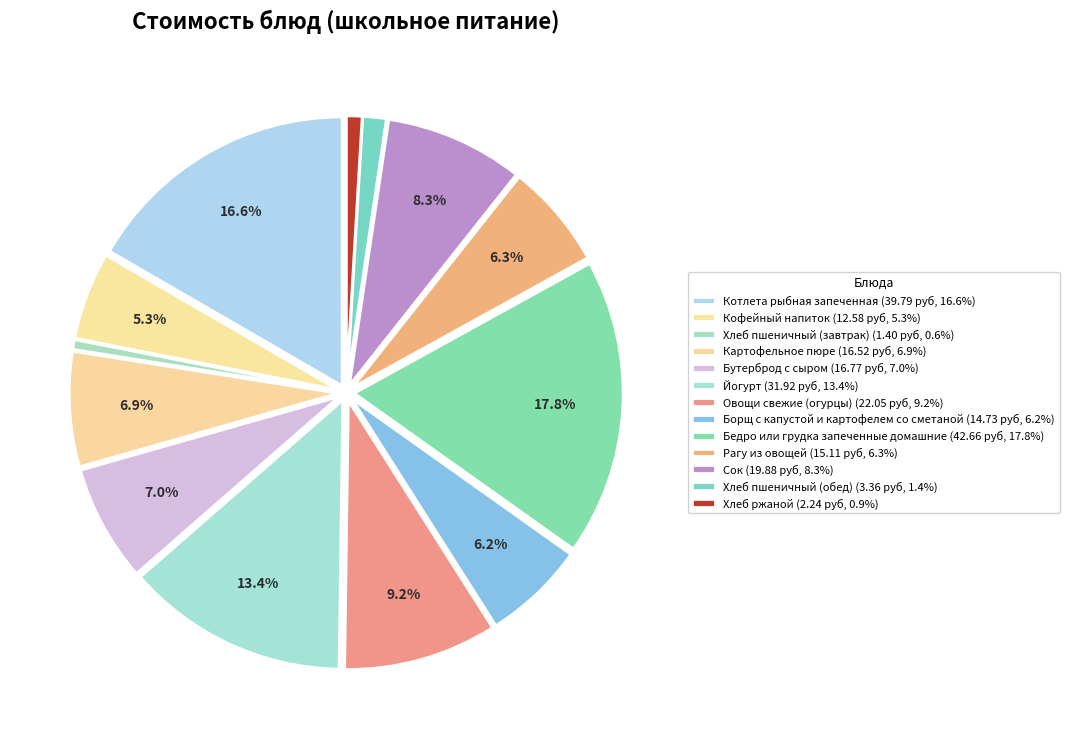

What portion of the pie excludes Хлеб пшеничный (обед)?

98.6%